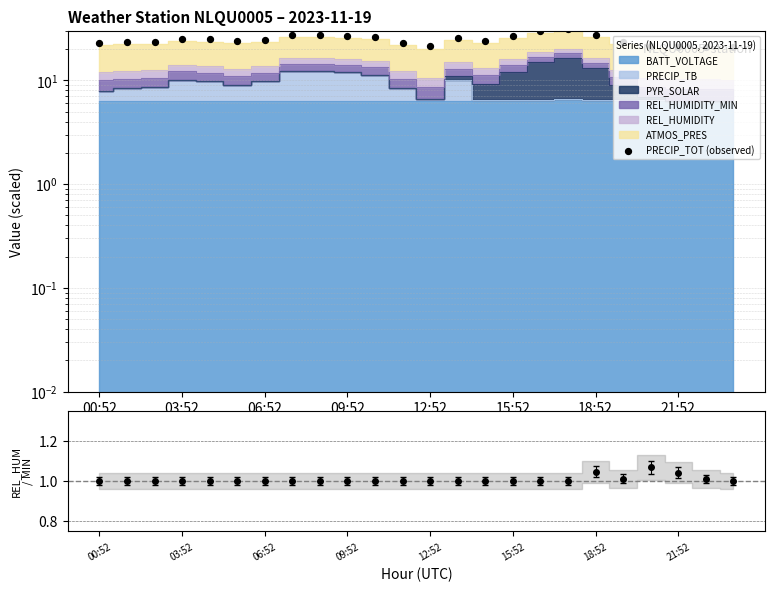

What is the ratio of the value at 23 to the value at 11?

0.9